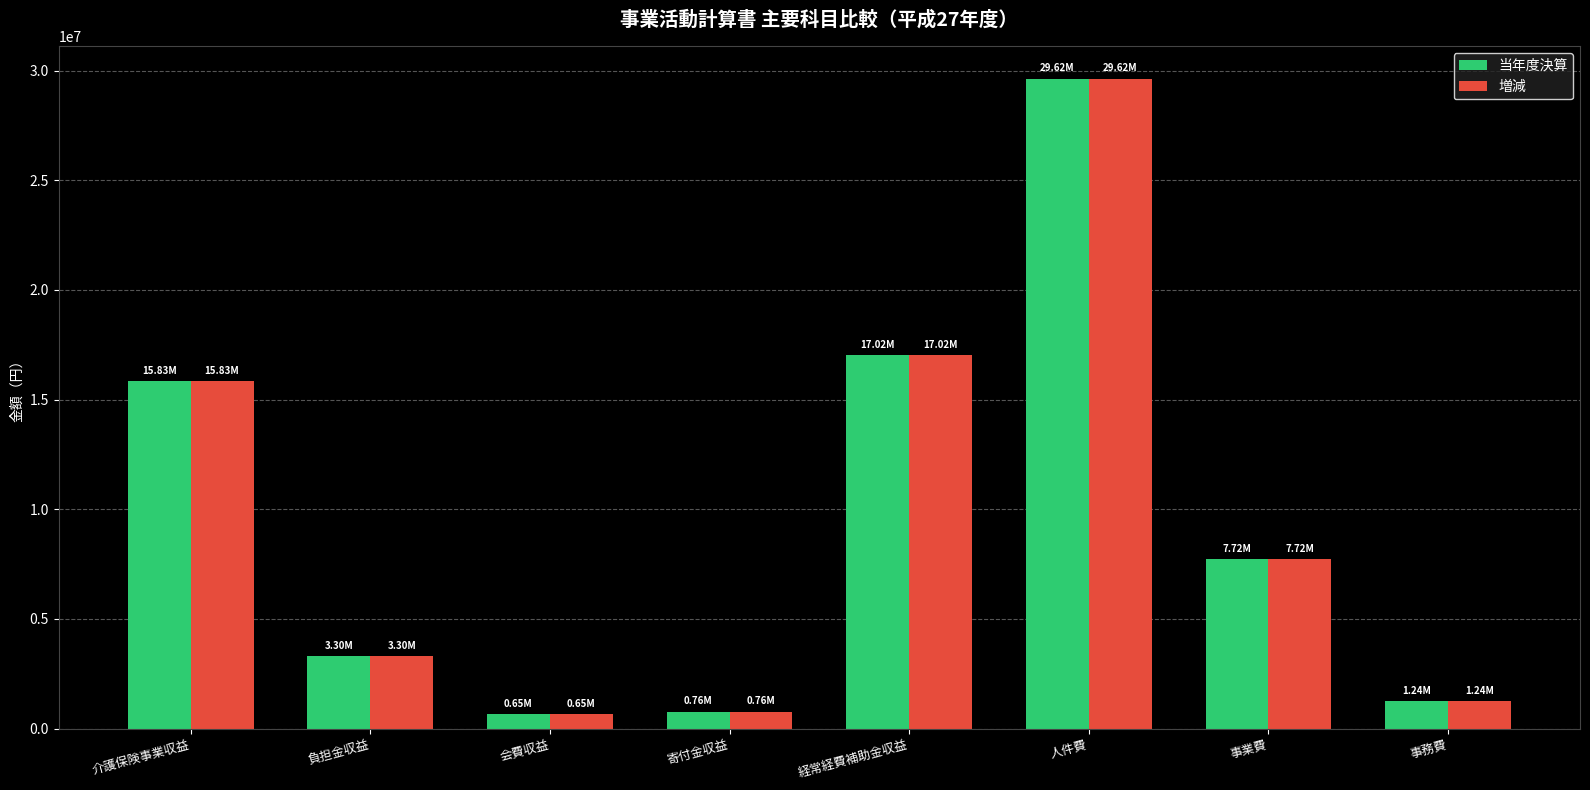

How many bars are there in each group?

2